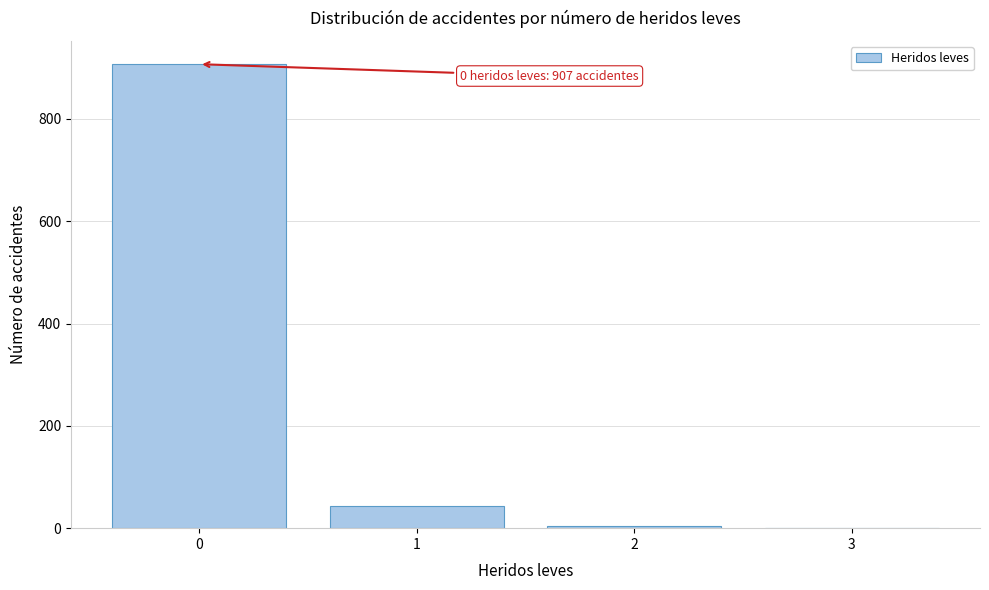

What is the sum of all values?

955